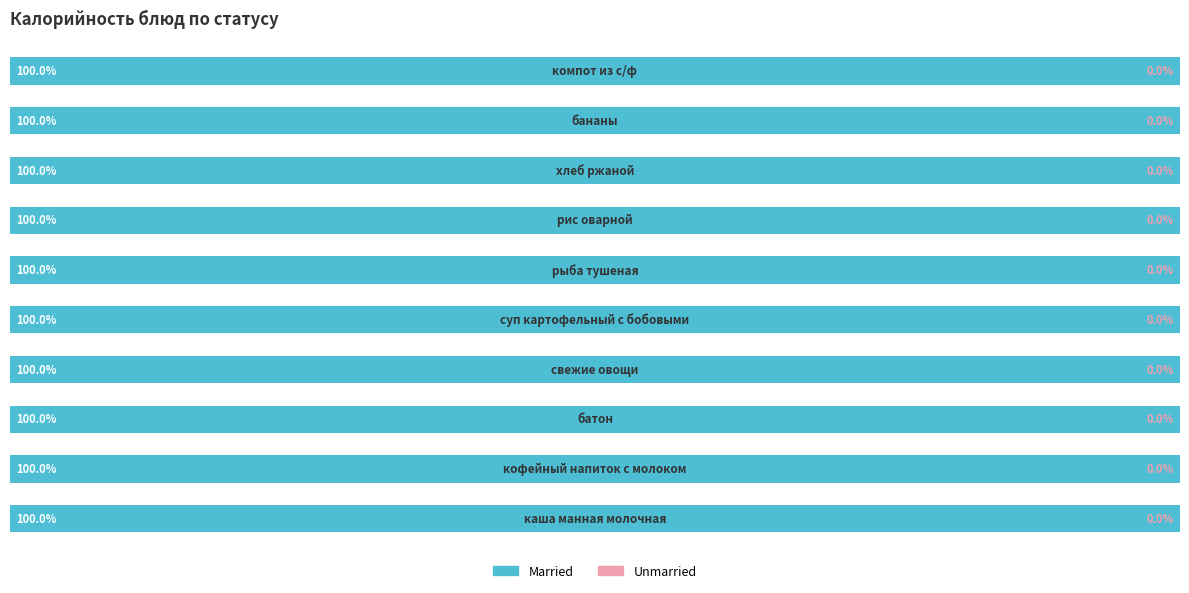

What position from the right is свежие овощи?

7